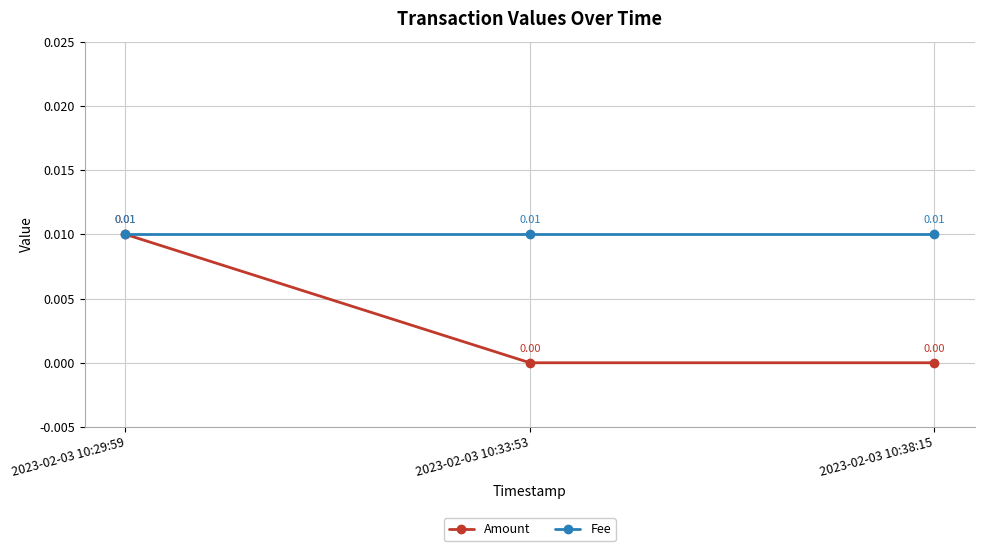

Rank the series by their average value, from highest to lowest.

Fee, Amount